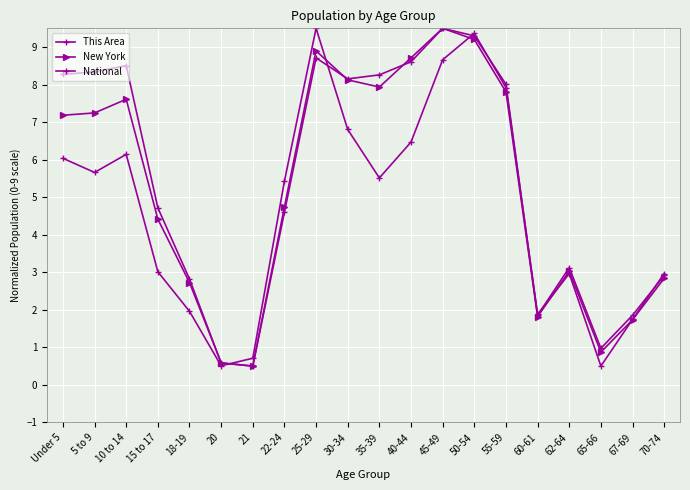

Reading left to right, transcribe all the data shown in this chart.

This Area: Under 5=6.0	5 to 9=5.7	10 to 14=6.1	15 to 17=3.0	18-19=2.0	20=0.5	21=0.7	22-24=5.4	25-29=9.5	30-34=6.8	35-39=5.5	40-44=6.5	45-49=8.7	50-54=9.4	55-59=7.9	60-61=1.9	62-64=3.0	65-66=0.5	67-69=1.7	70-74=3.0
New York: Under 5=7.2	5 to 9=7.2	10 to 14=7.6	15 to 17=4.4	18-19=2.7	20=0.6	21=0.5	22-24=4.7	25-29=8.9	30-34=8.1	35-39=7.9	40-44=8.7	45-49=9.5	50-54=9.2	55-59=7.8	60-61=1.8	62-64=3.0	65-66=0.9	67-69=1.7	70-74=2.8
National: Under 5=8.3	5 to 9=8.3	10 to 14=8.5	15 to 17=4.7	18-19=2.8	20=0.6	21=0.5	22-24=4.6	25-29=8.7	30-34=8.2	35-39=8.3	40-44=8.6	45-49=9.5	50-54=9.3	55-59=8.0	60-61=1.9	62-64=3.1	65-66=1.0	67-69=1.9	70-74=2.9